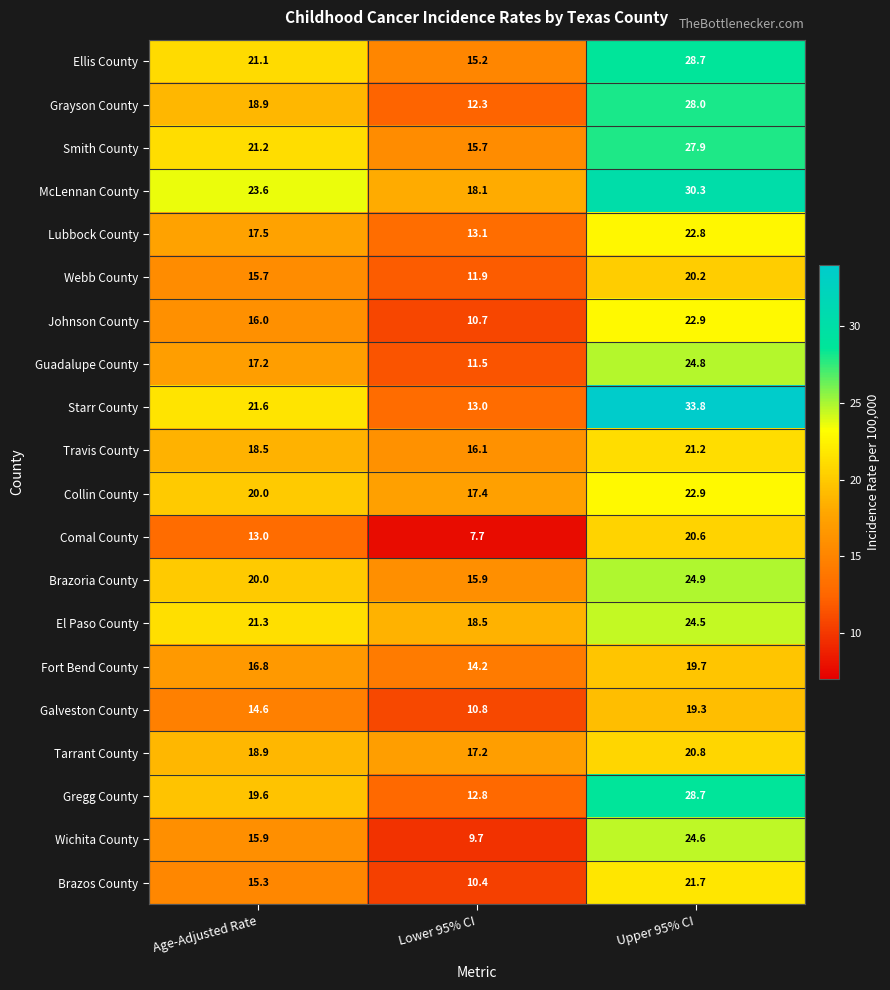

True or false: Ellis County has a value of 15.2 at Lower 95% CI.

True